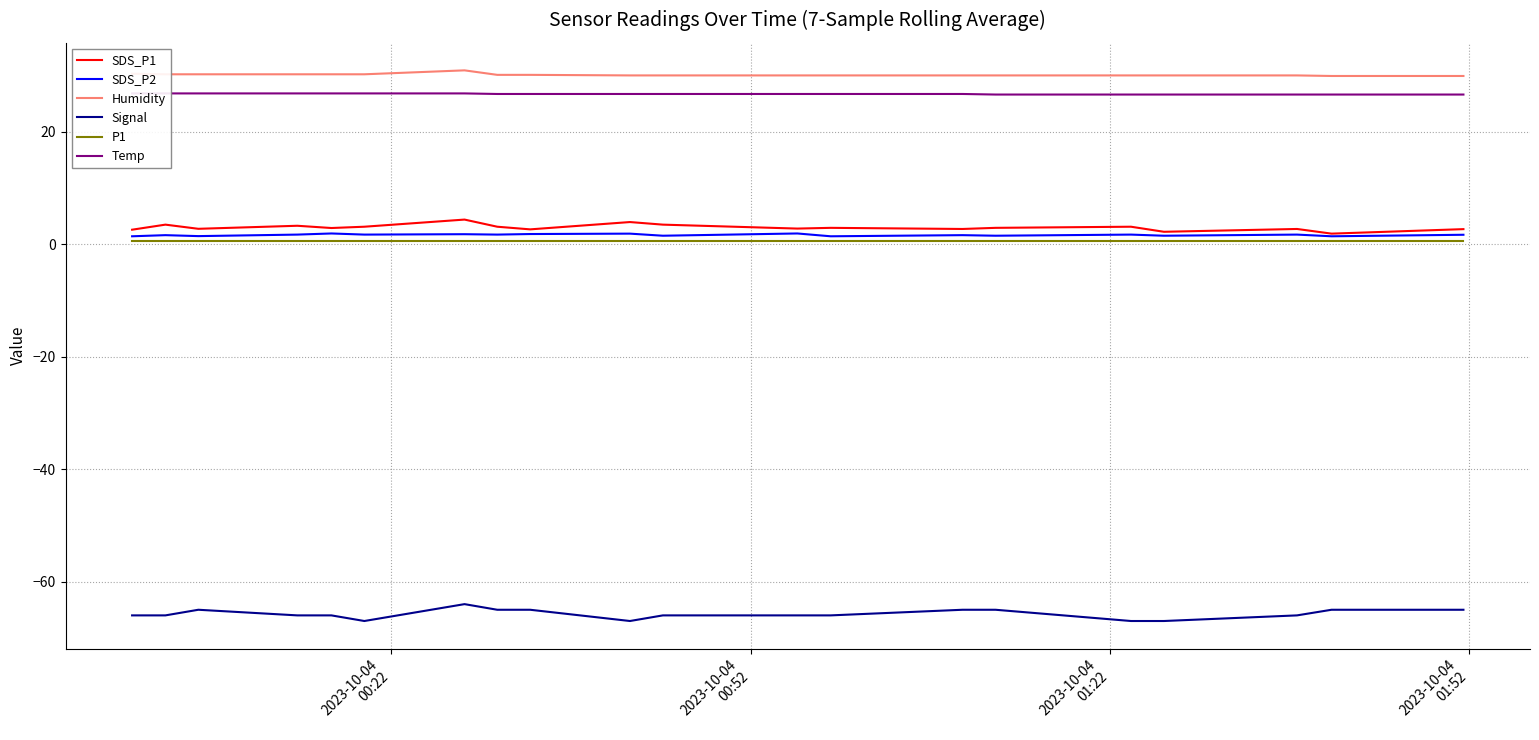

How many categories are shown in the chart?

20